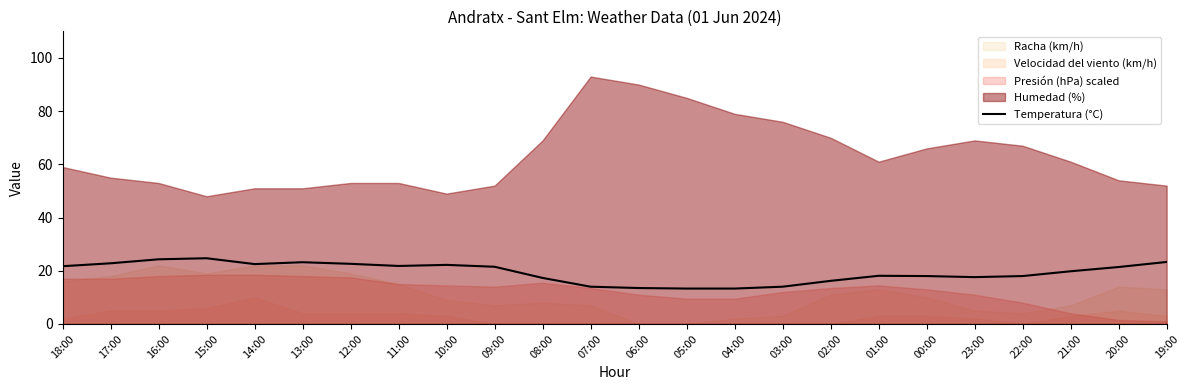

What is the value of the 7th point from the left?

22.6